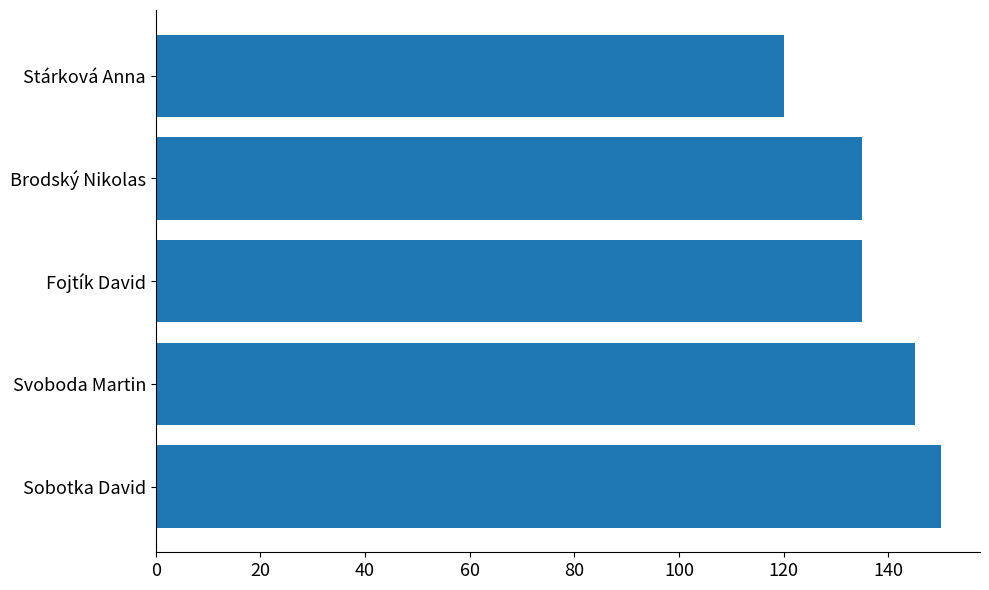

Is it true that the value at Sobotka David is 150?

True